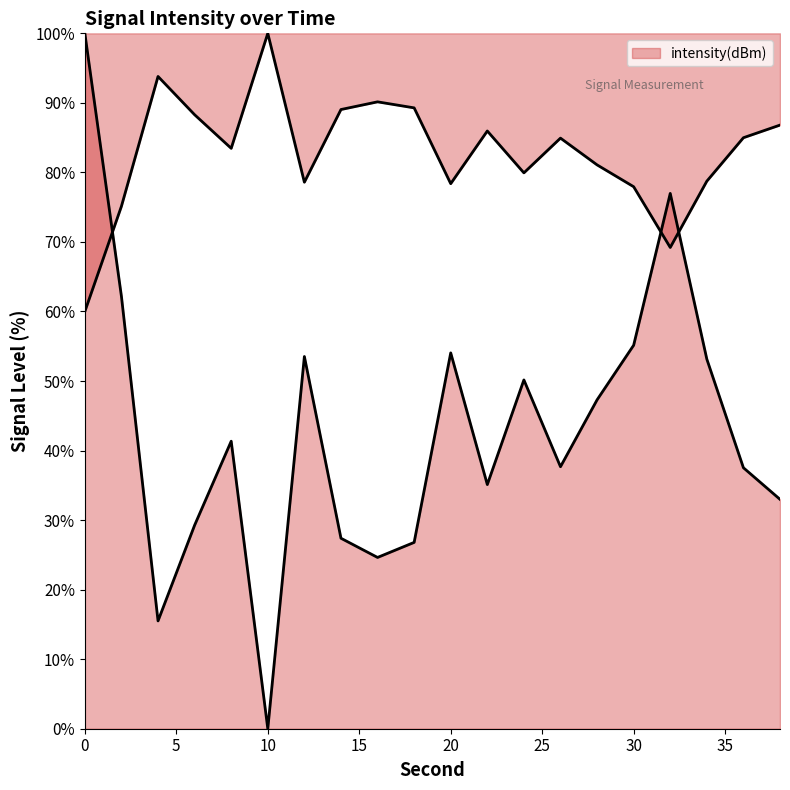

How many lines are shown in the chart?

1